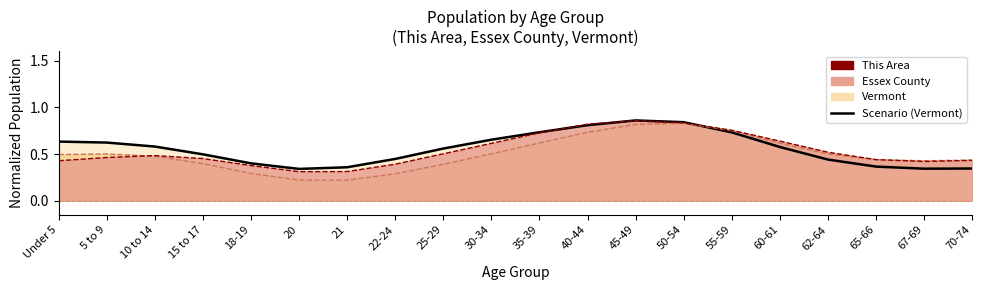

What is the label of the 15th point from the right?

20